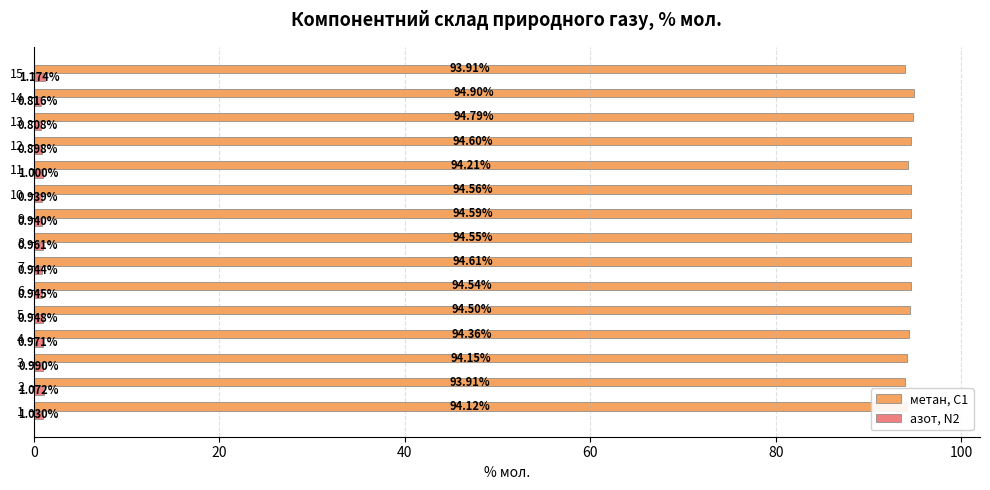

Which series has the largest total across all categories?

метан, С1